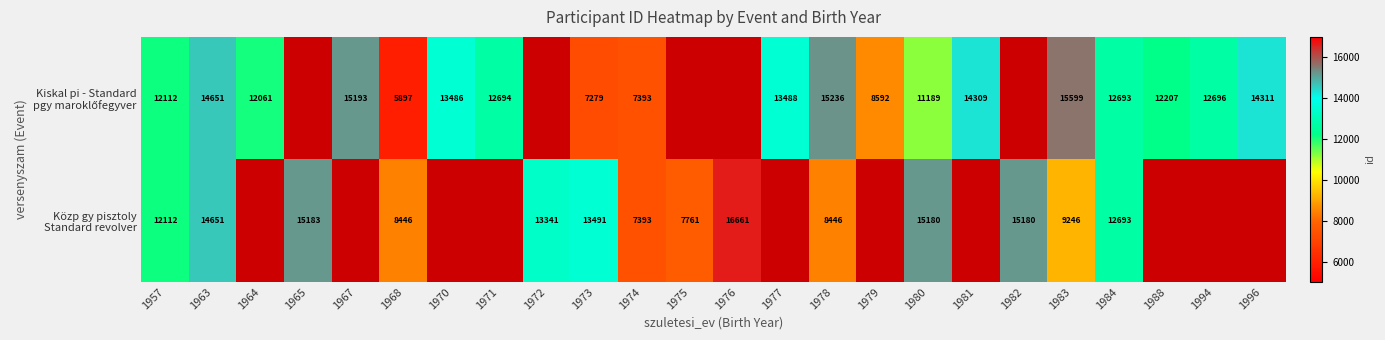

List the series in order of their overall mean, highest first.

Kiskal pi - Standard pgy maroklőfegyver, Közp gy pisztoly Standard revolver